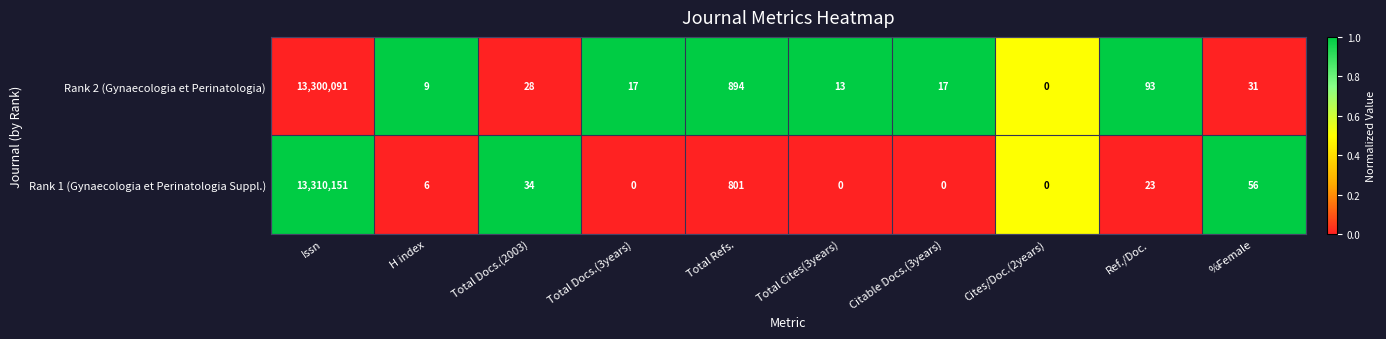

At H index, list the series in order from largest to smallest.

Rank 2 (Gynaecologia et Perinatologia), Rank 1 (Gynaecologia et Perinatologia Suppl.)